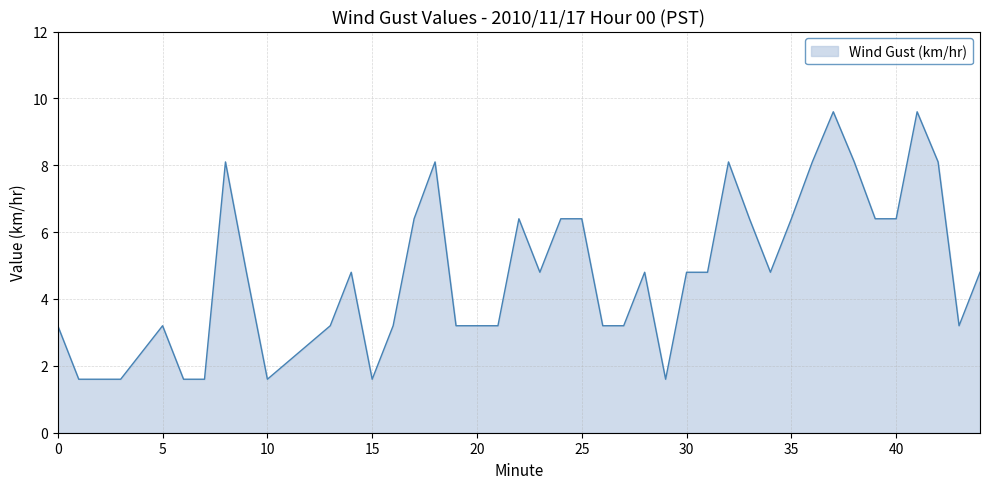

The chart shows a value of 10.8 at 18. True or false?

False